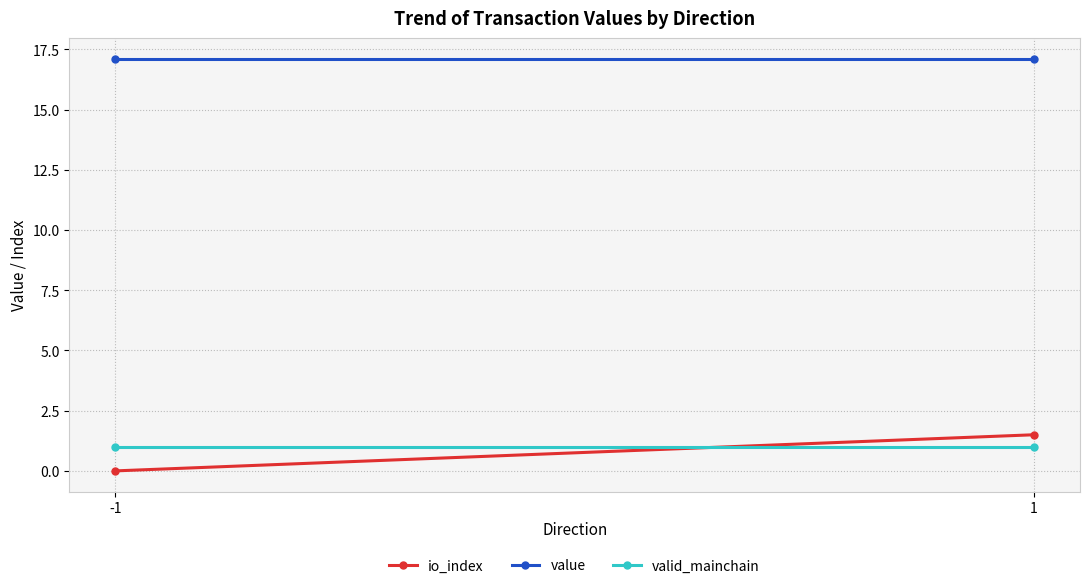

At which category is the sum across all series the highest?

1